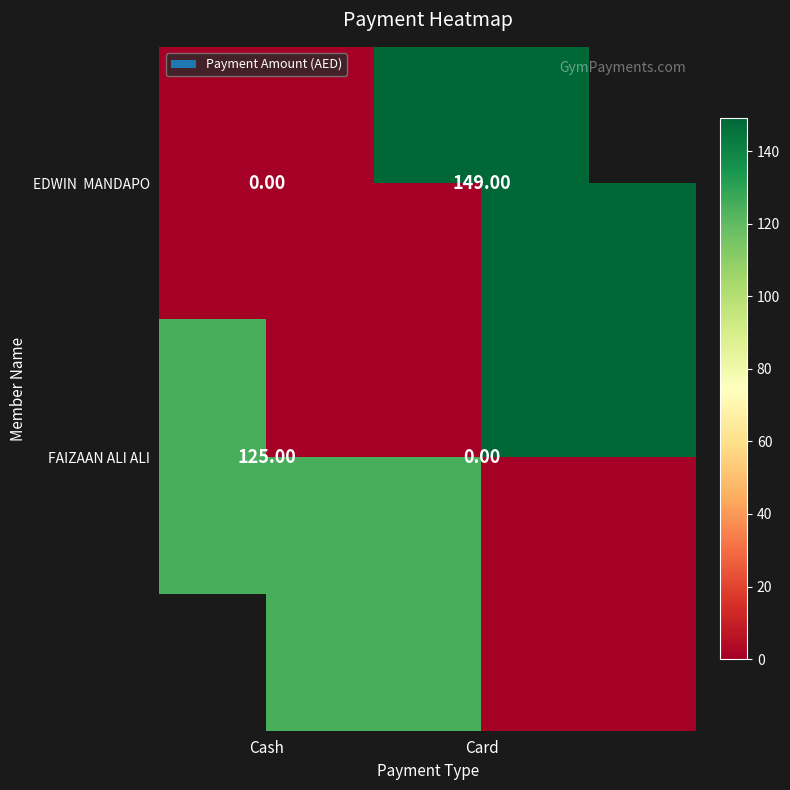

Between Cash and Card, which series saw the biggest shift?

EDWIN MANDAPO